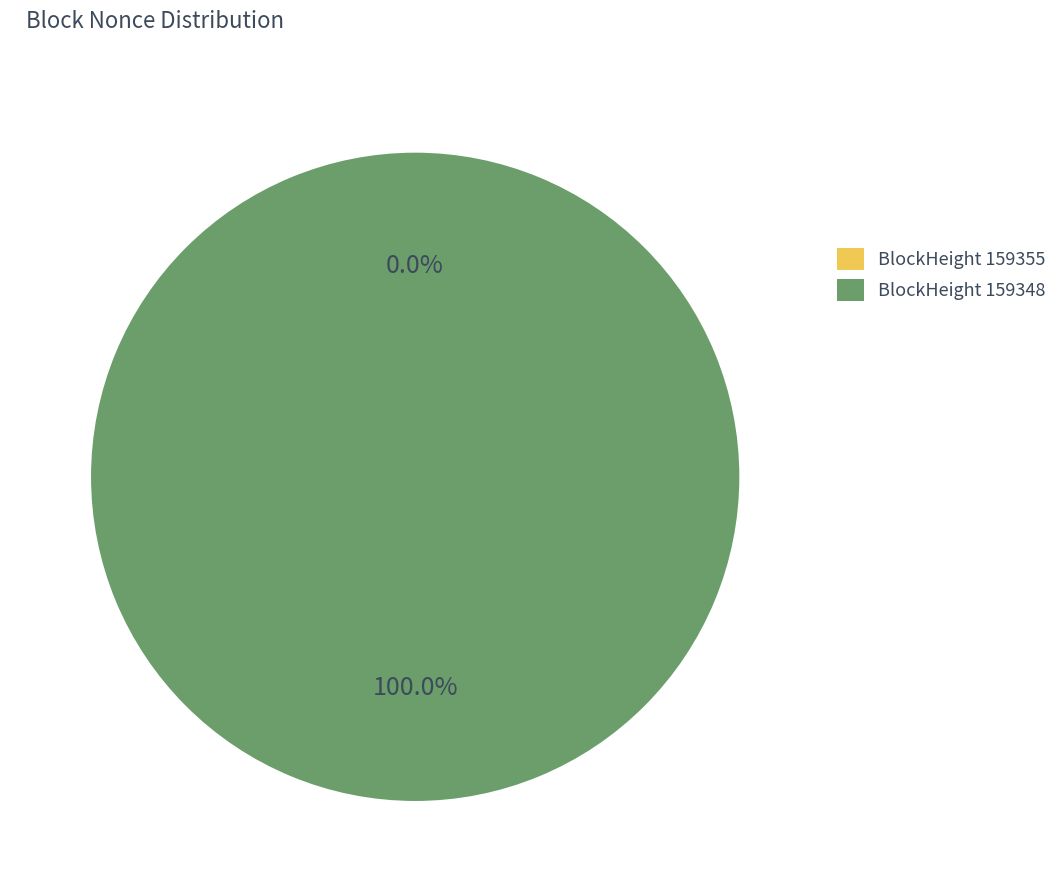

Which category has the smallest portion of the pie?

159355